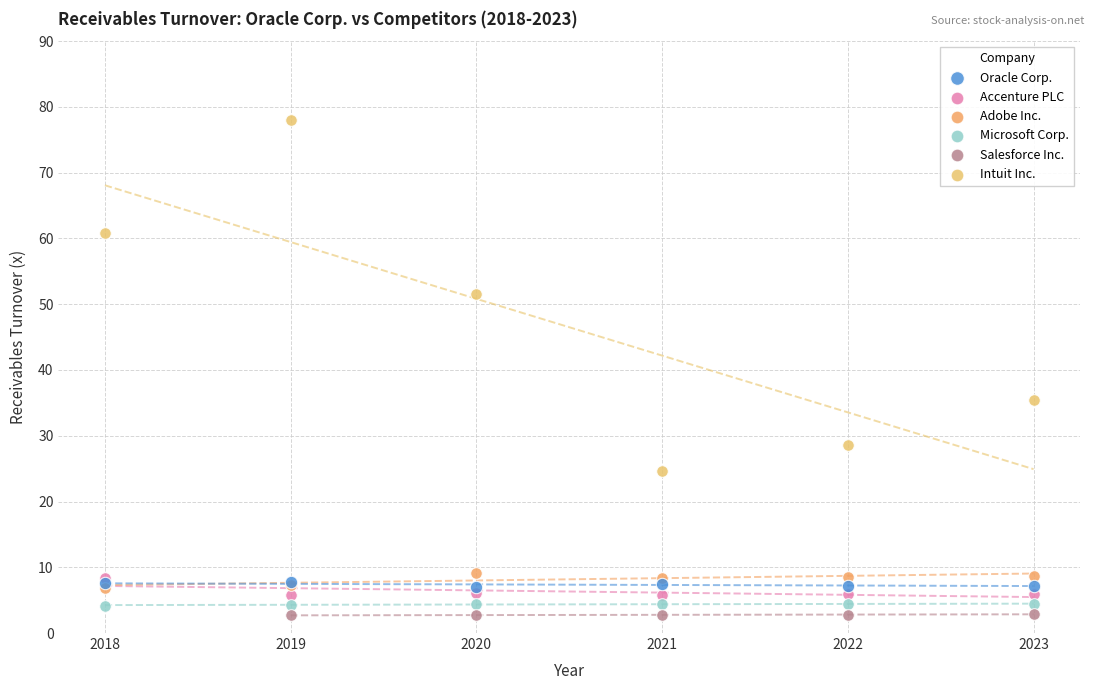

Which series reaches the maximum Y coordinate?

Intuit Inc.